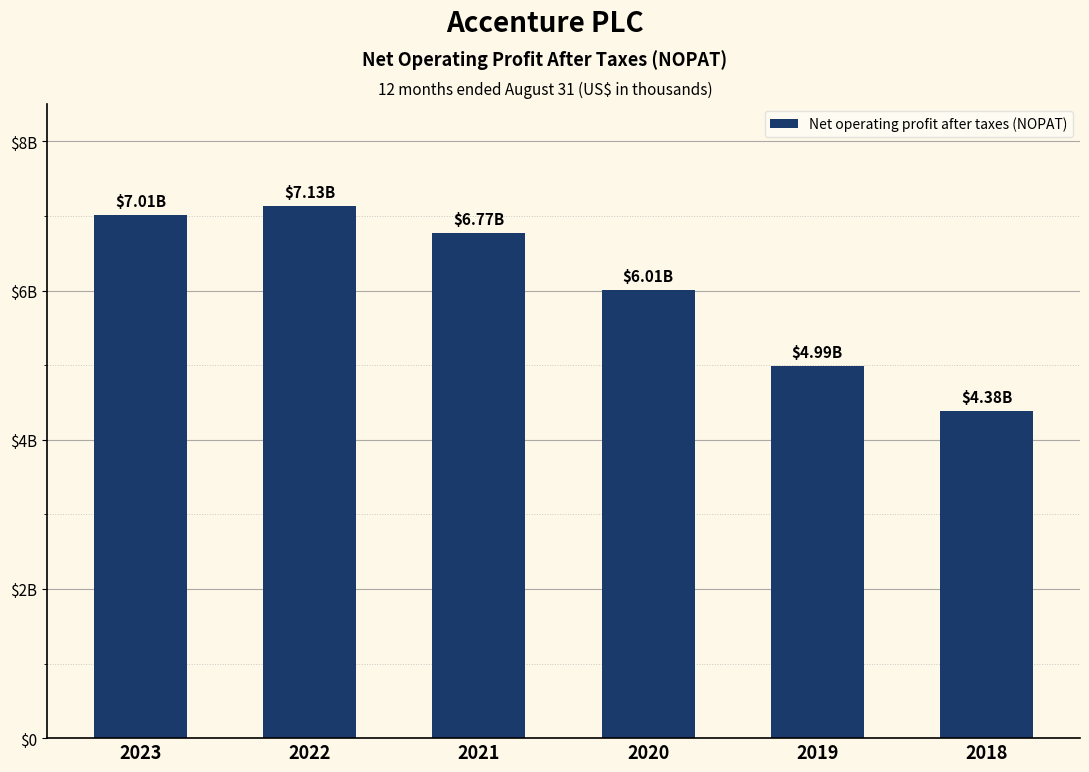

Reading left to right, extract all data points from this chart.

2023=7011593	2022=7128082	2021=6771649	2020=6009567	2019=4992768	2018=4379754